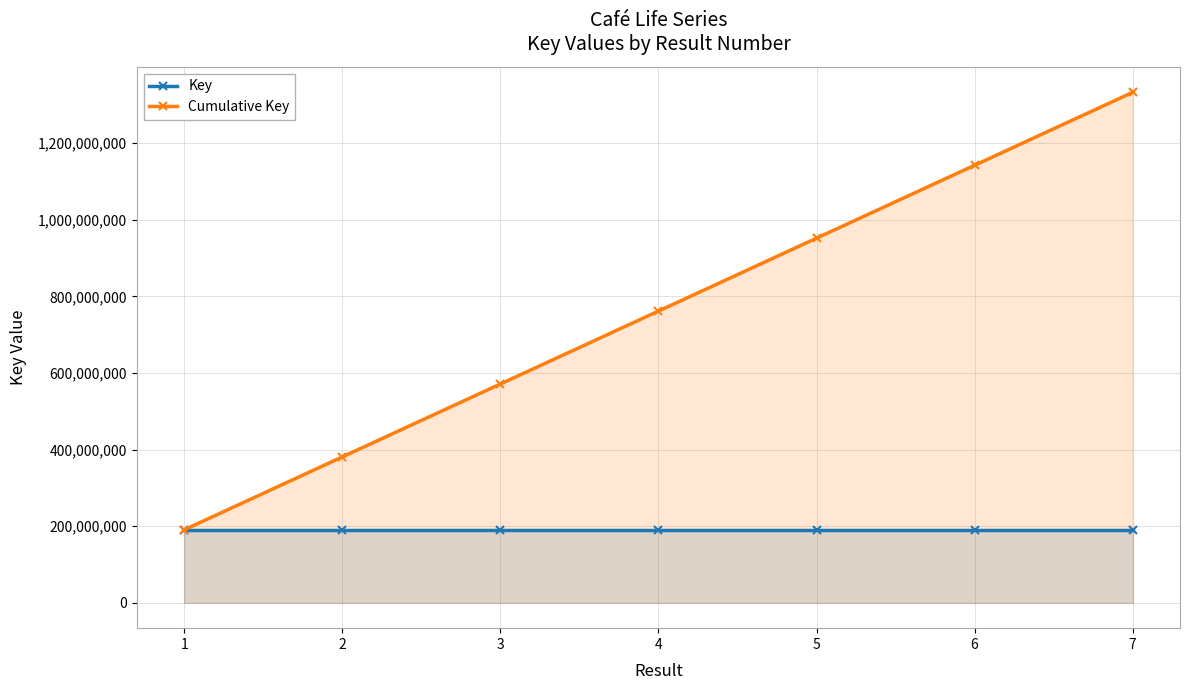

List the series in order of their peak value, highest first.

Cumulative Key, Key